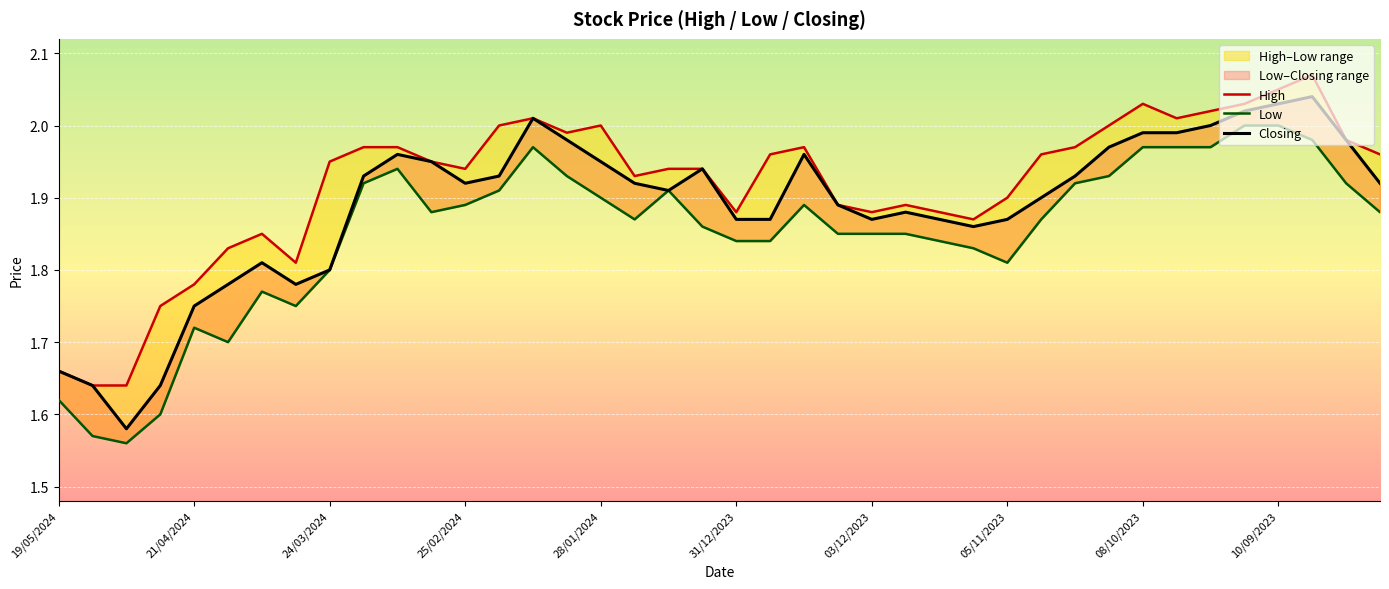

True or false: High has more than 2 points higher than both neighbors.

True